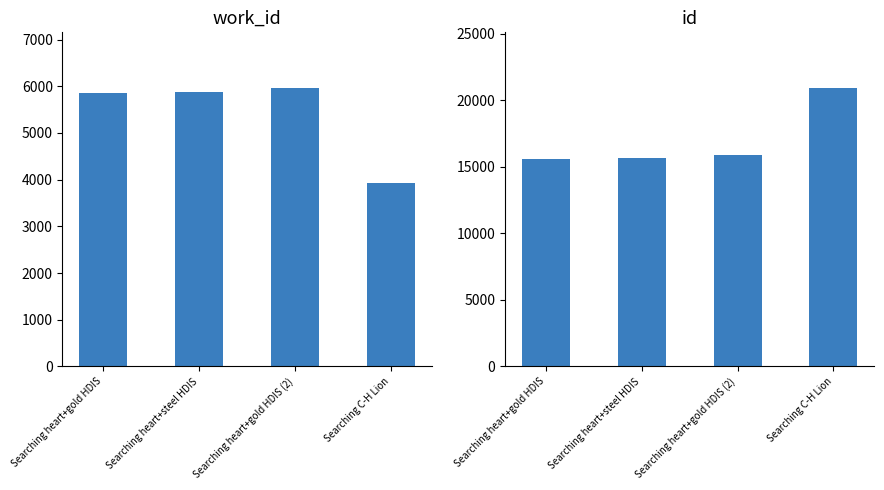

What is the difference between the highest and lowest values at Searching heart+gold HDIS (2)?

9899